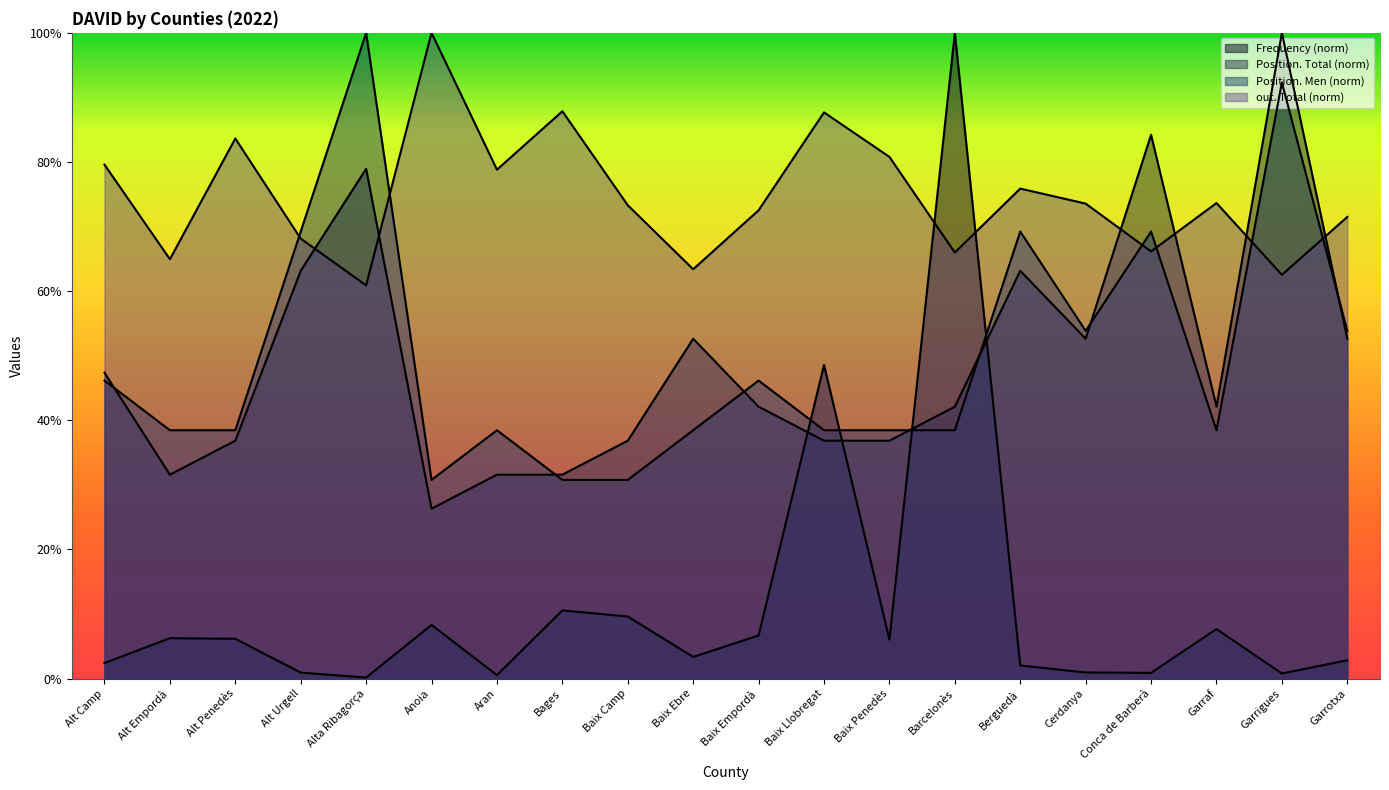

True or false: Position. Total and out. Total cross at least once.

True